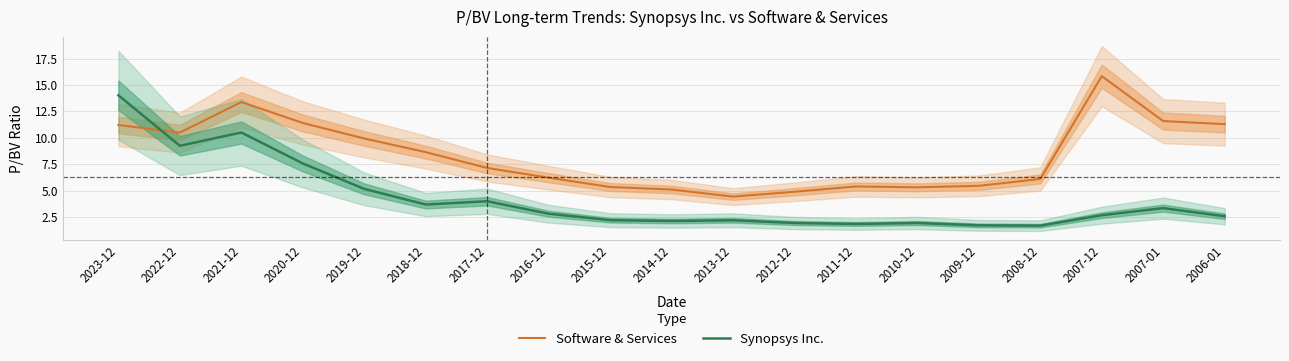

What is the maximum value shown in the chart?

15.8